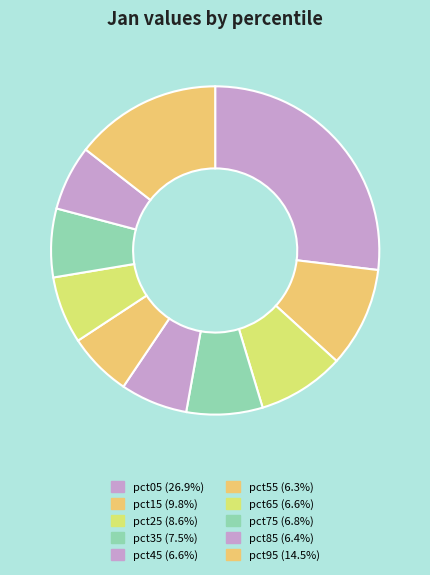

How many segments does this pie chart have?

10